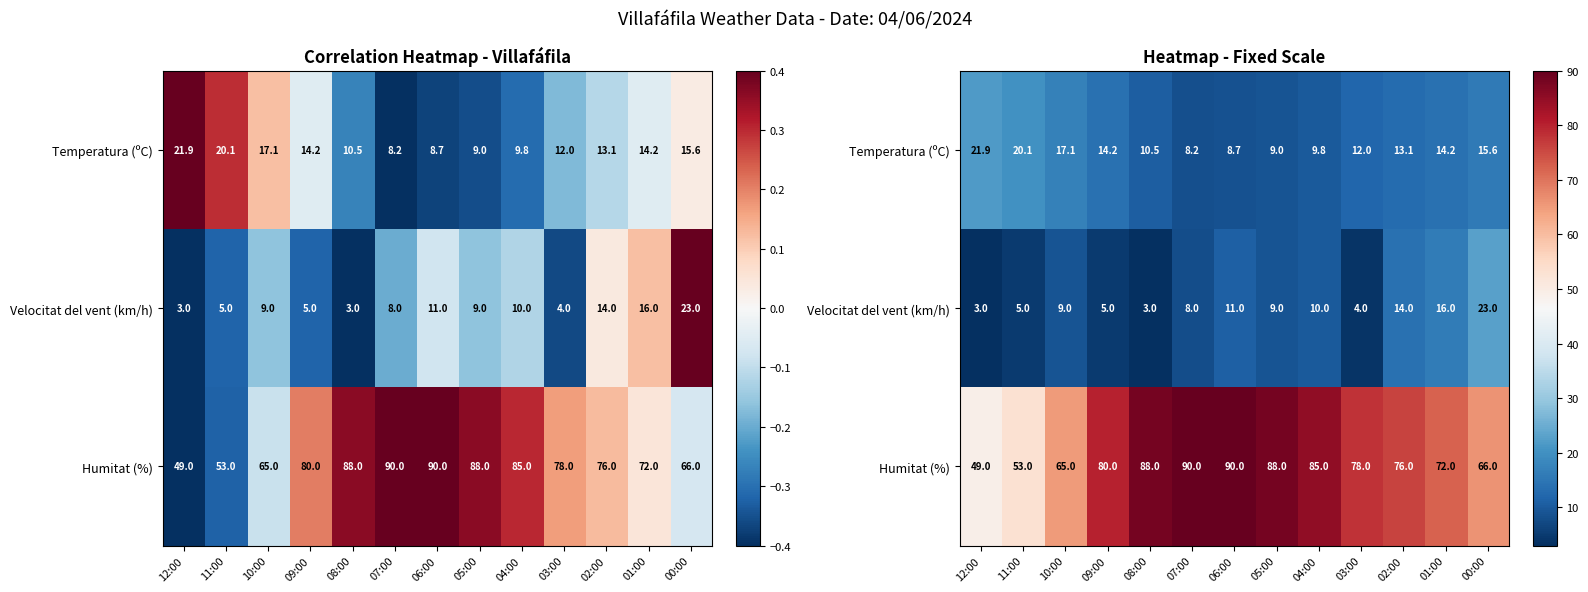

What is the difference between the second highest and second lowest values in the Velocitat del vent (km/h) series?

13.0